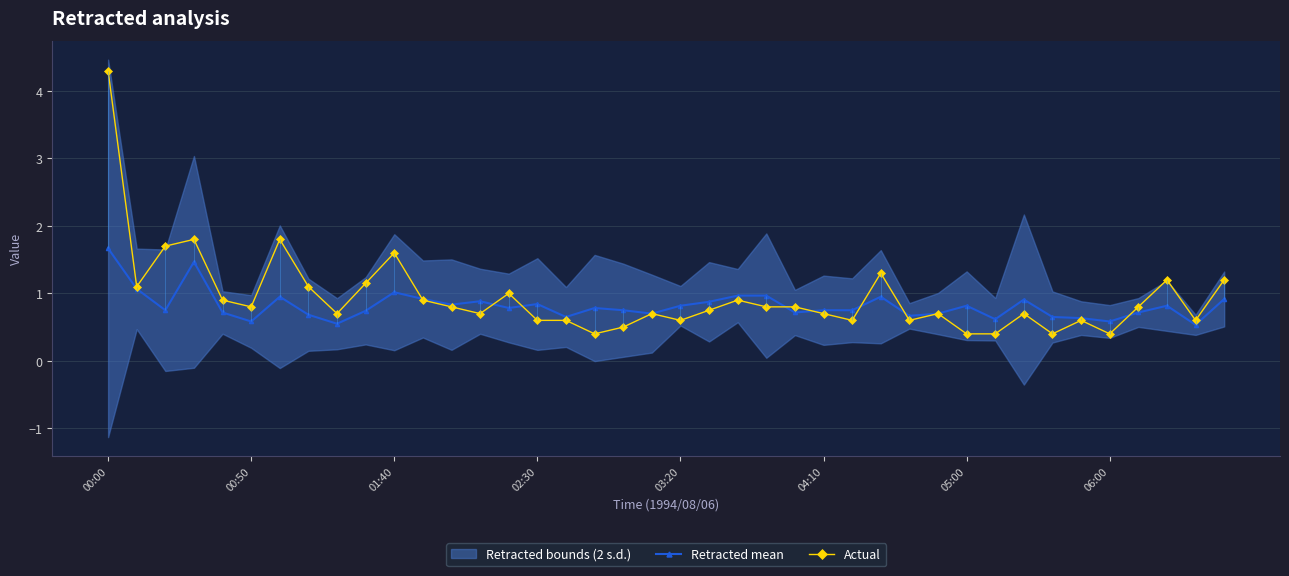

What is the highest value of the Retracted mean series?

1.7